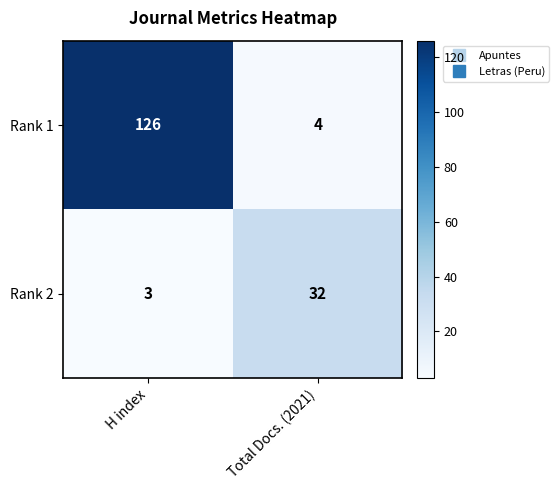

What is the sum of the Rank 2 values at Total Docs. (2021) and H index?

35